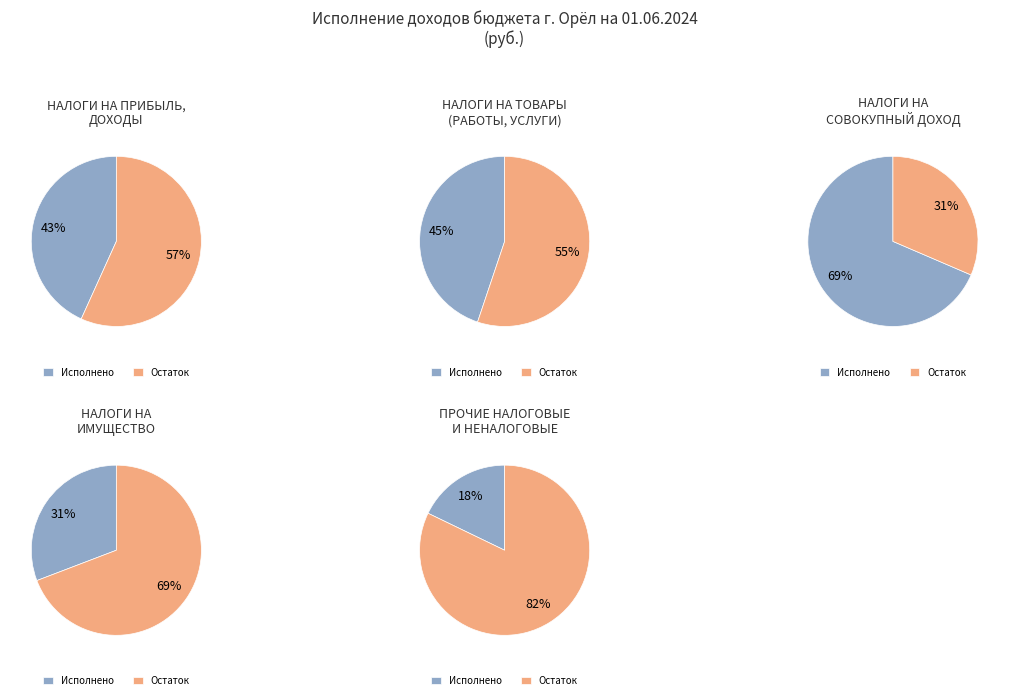

Rank the categories by value from highest to lowest.

НАЛОГИ НА ПРИБЫЛЬ, ДОХОДЫ, НАЛОГИ НА СОВОКУПНЫЙ ДОХОД, НАЛОГИ НА ИМУЩЕСТВО, НАЛОГОВЫЕ И НЕНАЛОГОВЫЕ ДОХОДЫ (прочие), НАЛОГИ НА ТОВАРЫ (РАБОТЫ, УСЛУГИ)